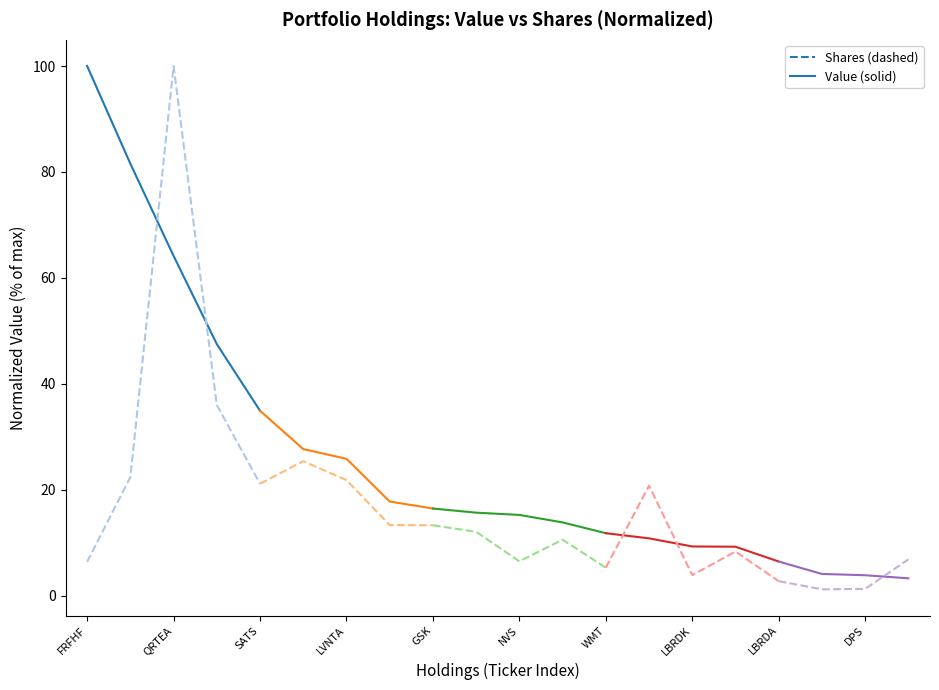

Which category has the highest value in the Value series?

FRFHF